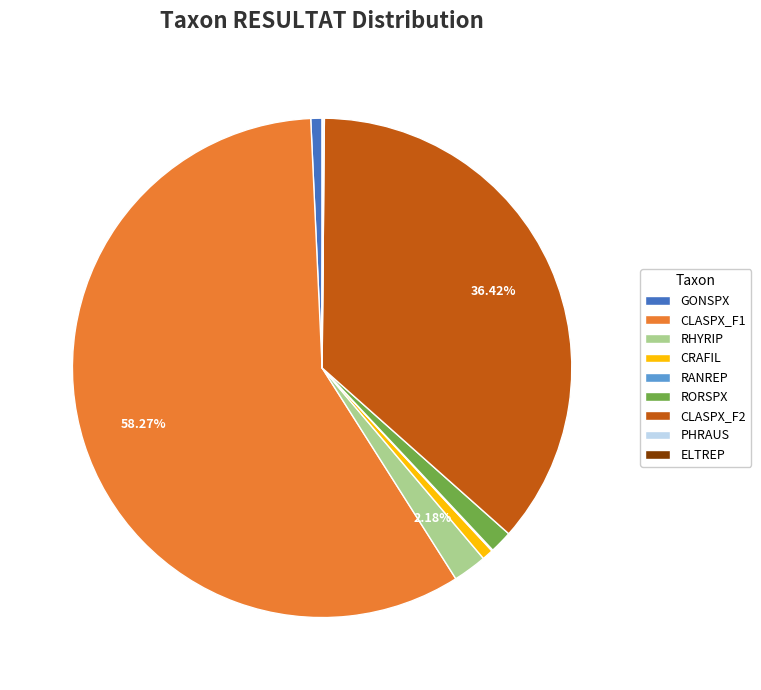

To the nearest percent, what is the difference between the largest and smallest slice percentages?

58%